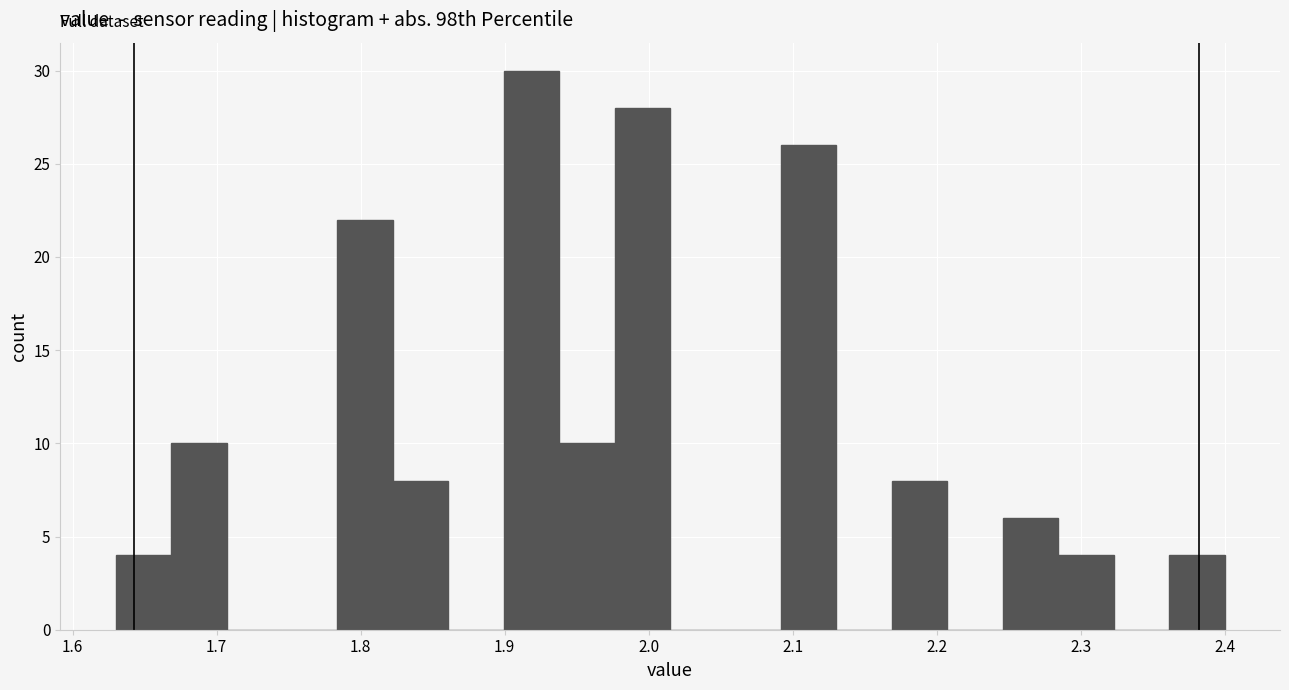

Around what value on the x-axis is the tallest bar? Give the approximate position of its centre, as read against the axis.

1.92